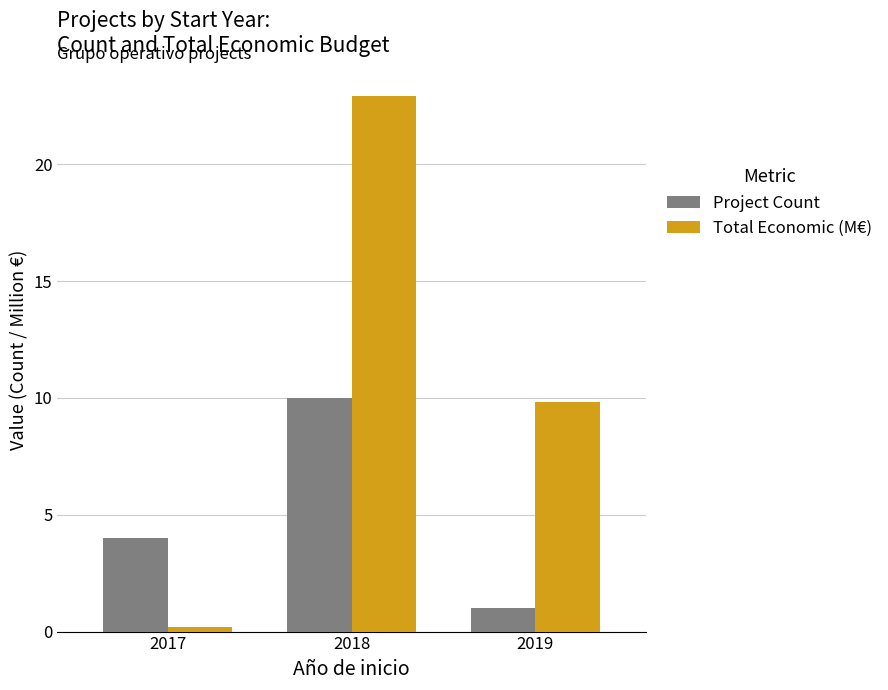

What is the minimum value shown in the chart?

0.2